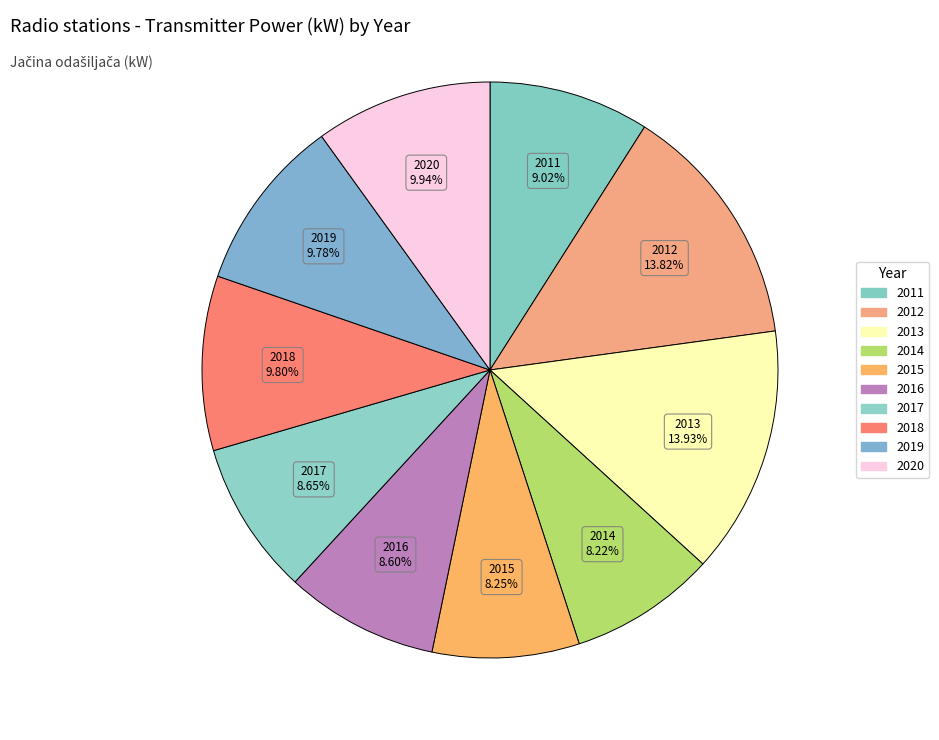

Count the number of slices in the pie.

10